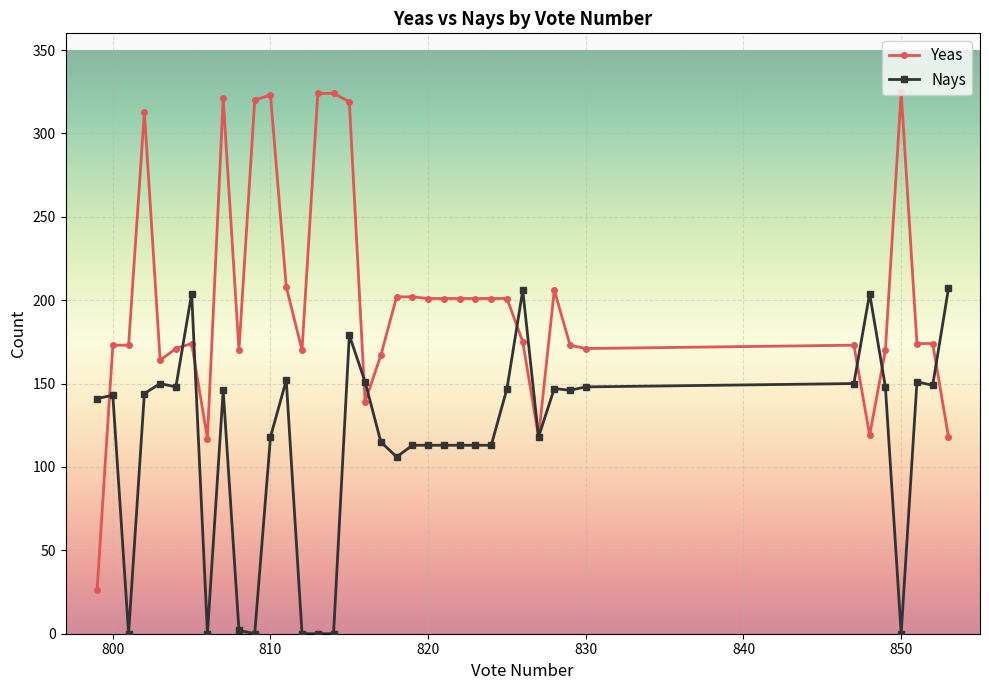

Is this an area chart (filled region under the line)?

No